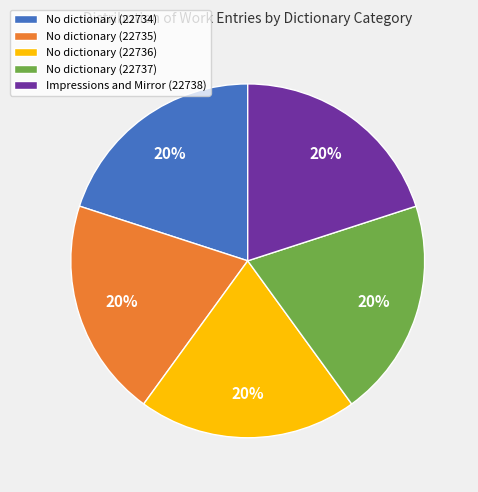

How many slices are in this pie chart?

5